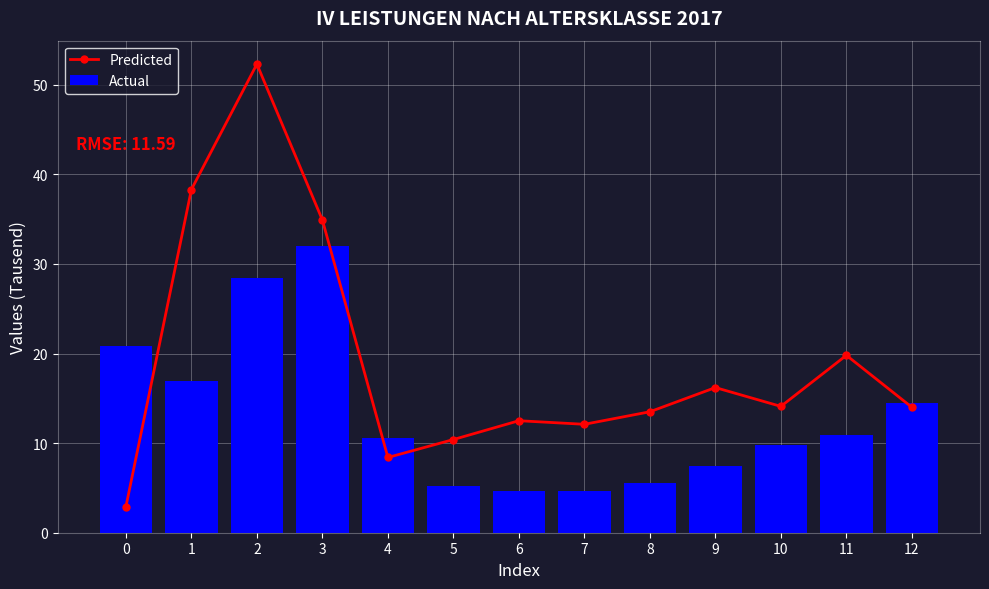

List the labels in order of Predicted value, largest first.

2, 1, 3, 11, 9, 10, 12, 8, 6, 7, 5, 4, 0